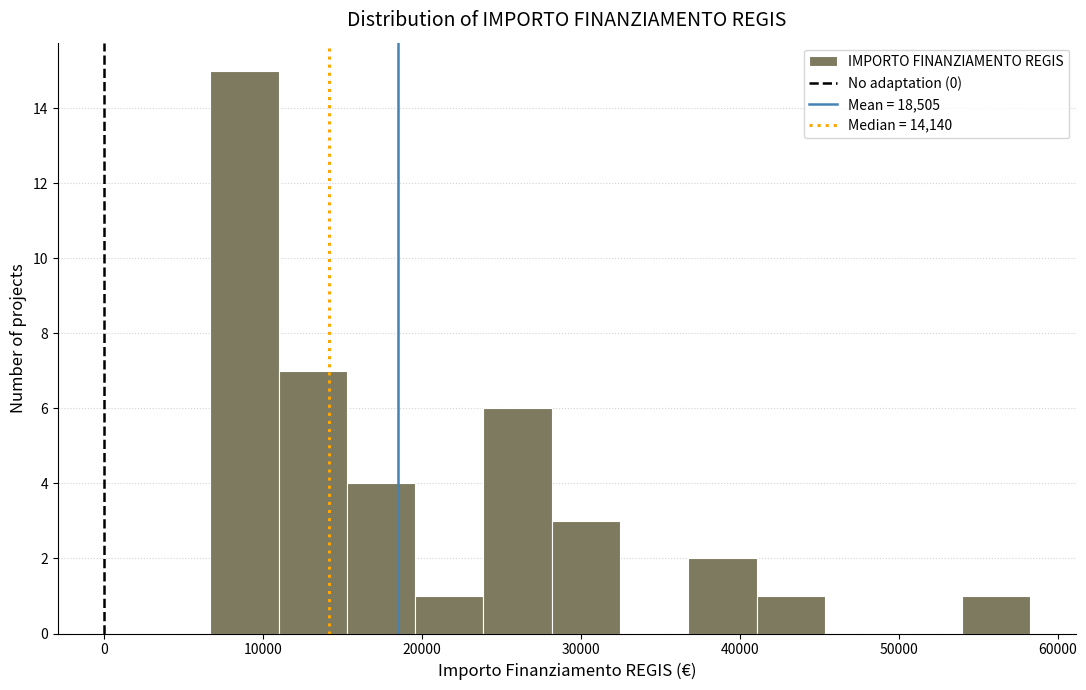

What is the height of the bar covering 24000 to 28000 on the x-axis? Neither the bar edges nor the heights are printed on the chart, so give them approximately, as read against the axes.

6